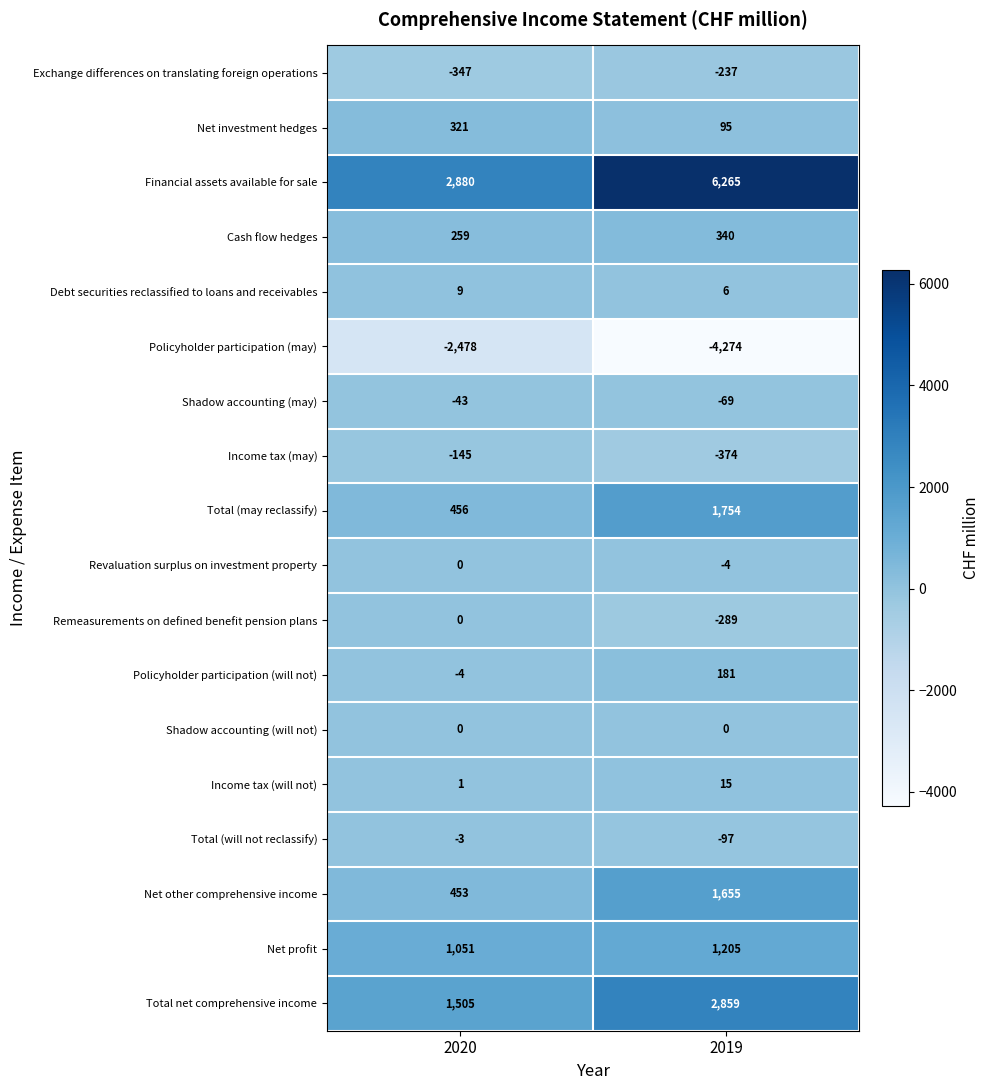

What is the sum of the Debt securities reclassified to loans and receivables values at 2019 and 2020?

15